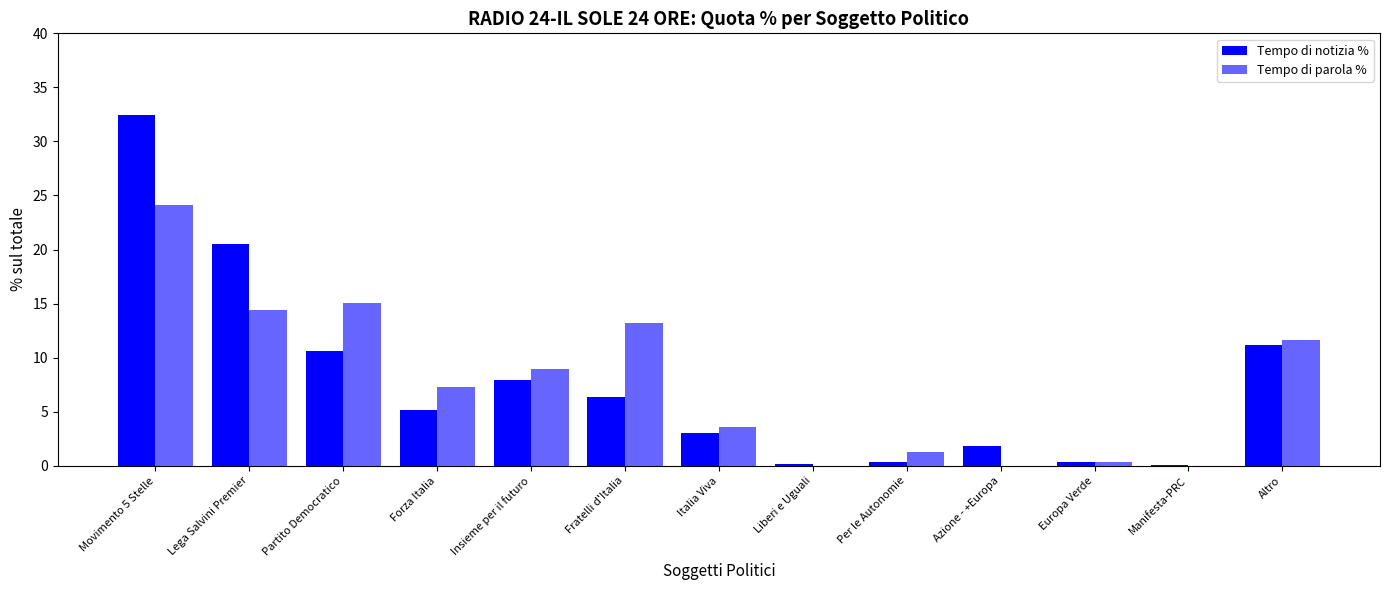

How many series are shown in this chart?

2